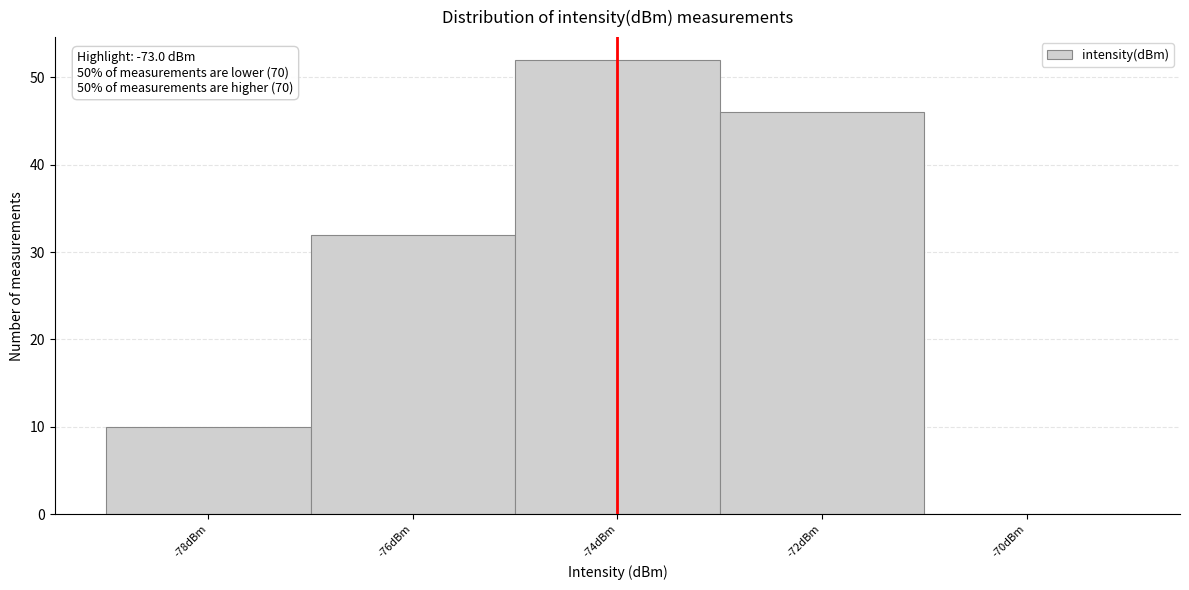

Reading left to right, list all the values displayed in this chart.

-78dBm=10	-76dBm=32	-74dBm=52	-72dBm=46	-70dBm=0